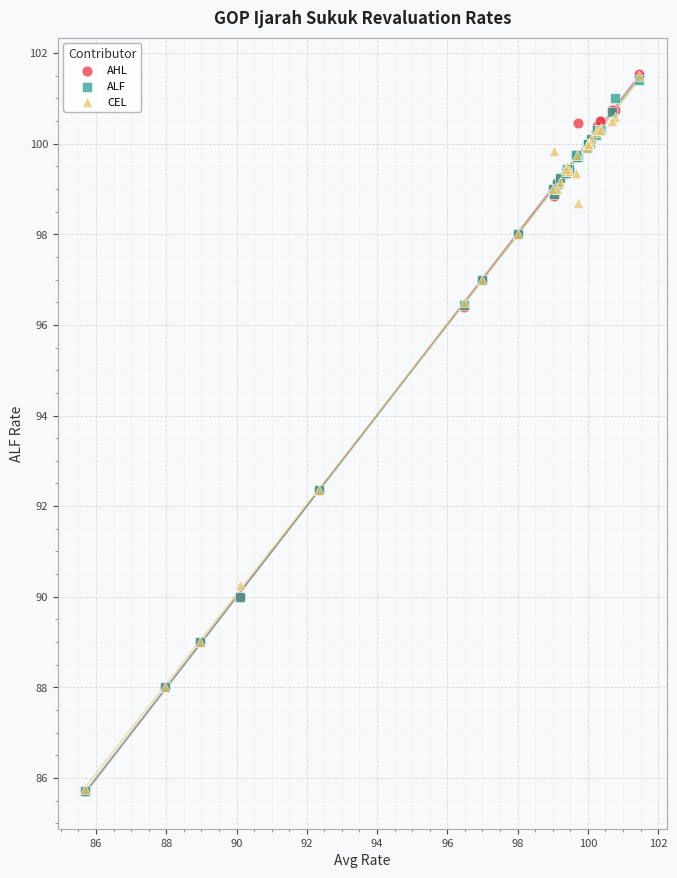

Which series has the largest Y range (max minus min)?

AHL